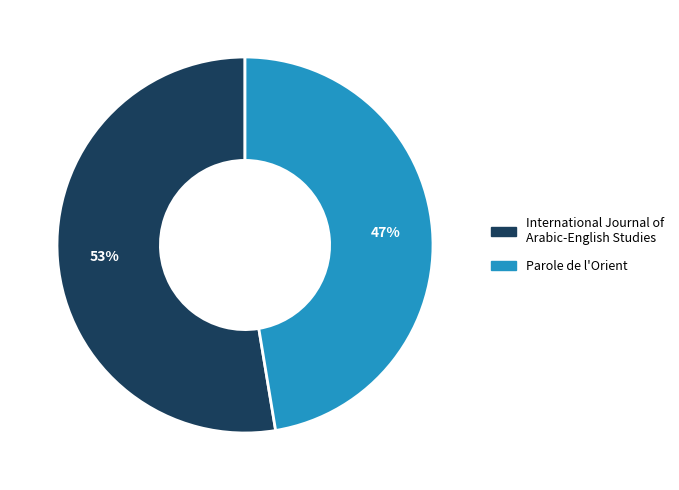

To the nearest percent, what is the average slice percentage?

50%